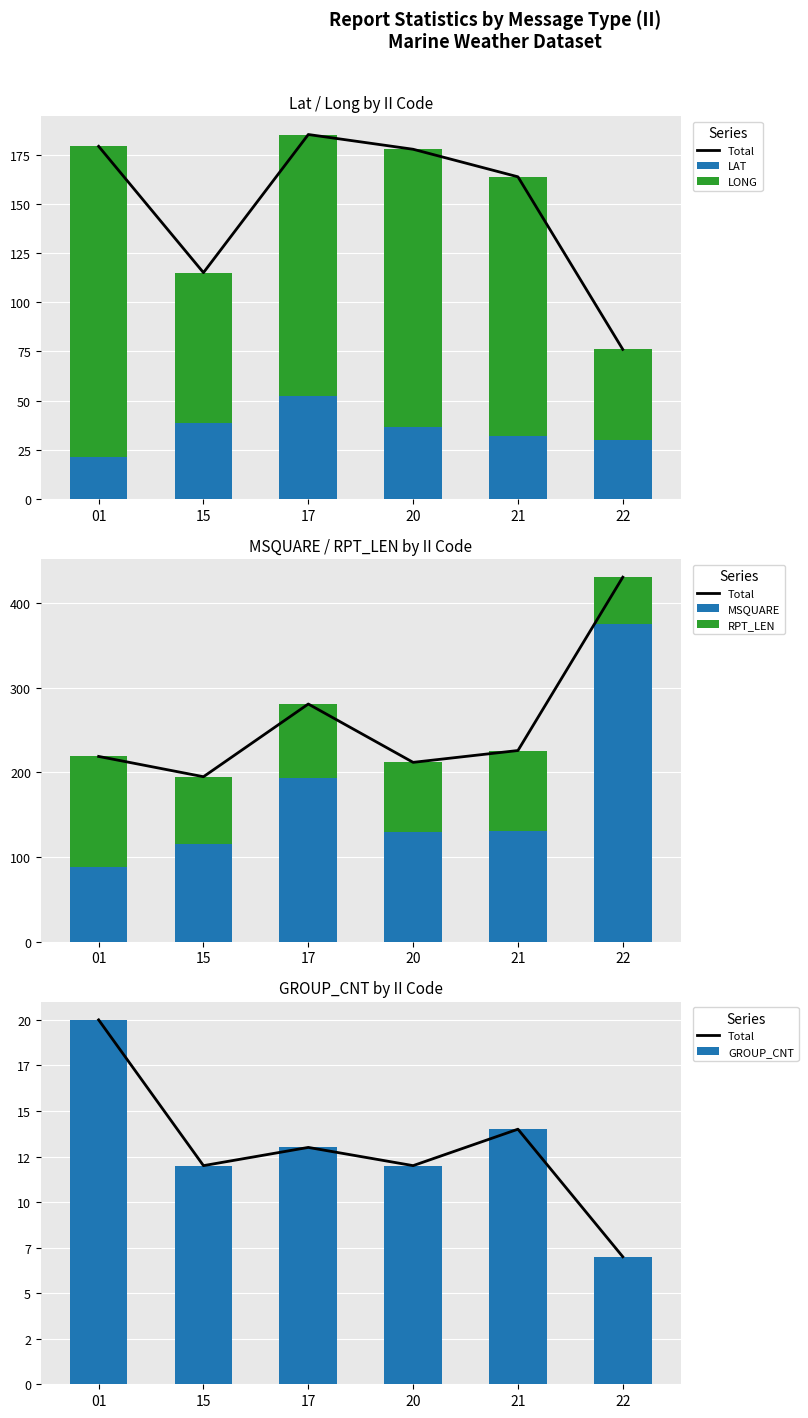

What is the sum of all LAT values?

210.3